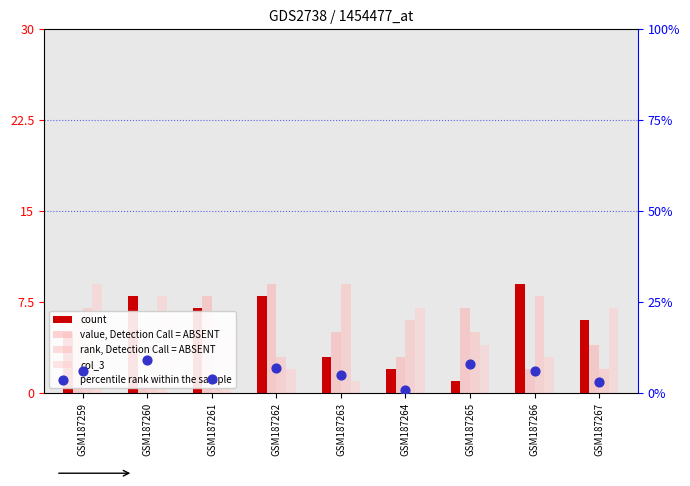

Which series reaches the maximum Y coordinate?

count